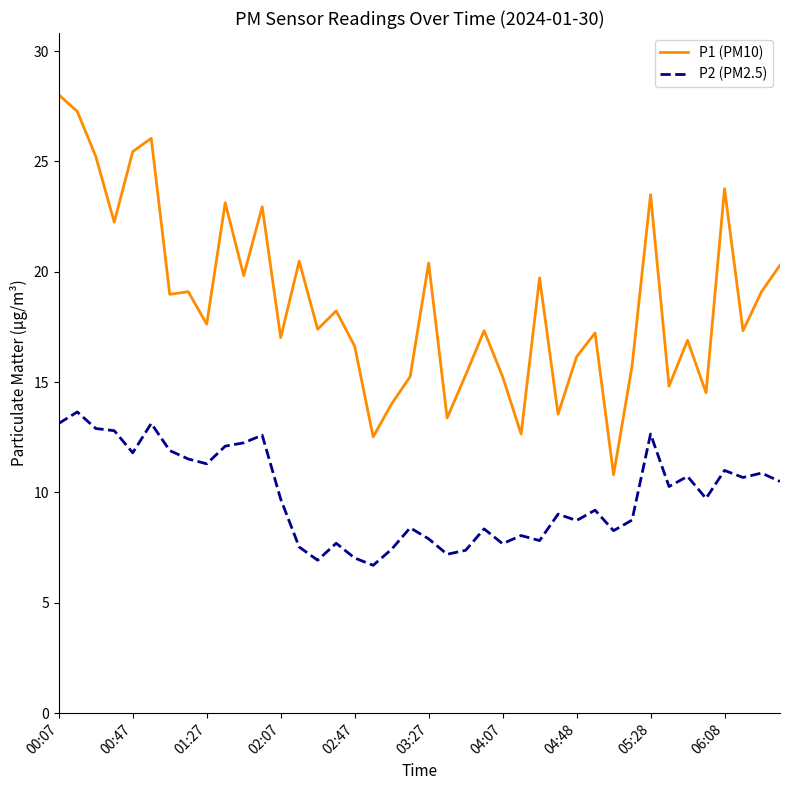

What is the highest value of the P1 (PM10) series?

28.0